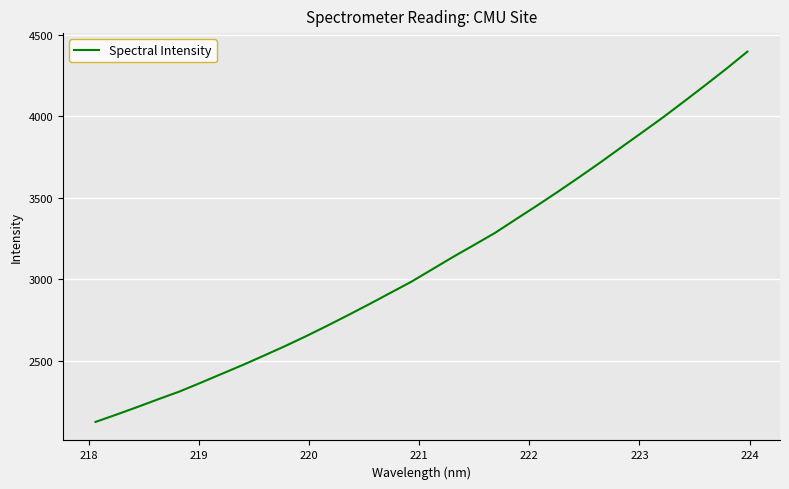

What is the difference between the maximum and minimum values?

2273.2